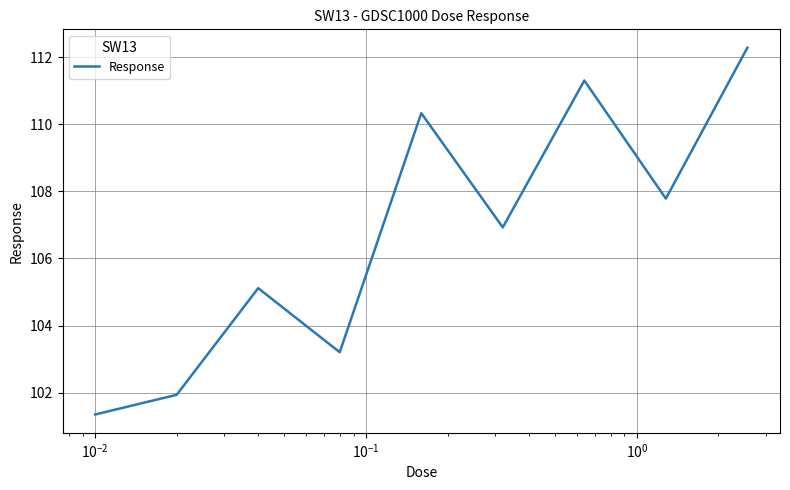

What is the greatest value displayed?

112.3